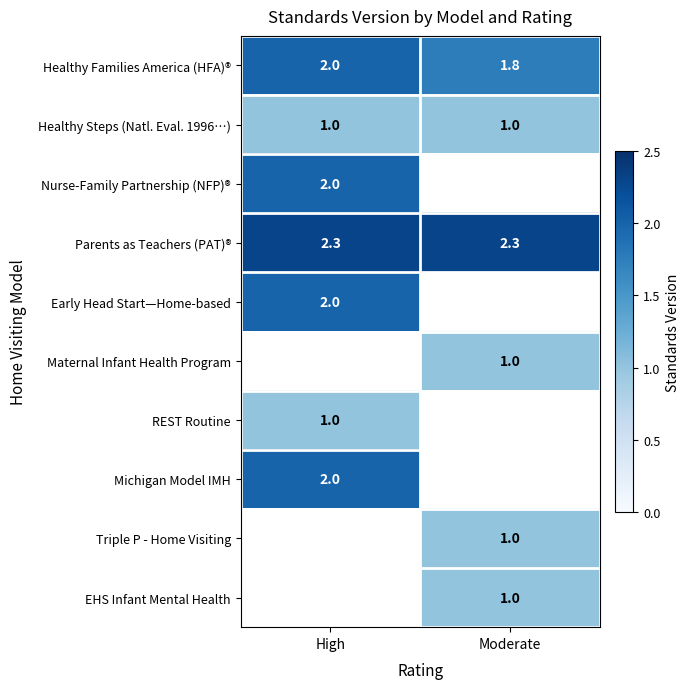

The value of Early Head Start—Home-based at High is 0.8. True or false?

False